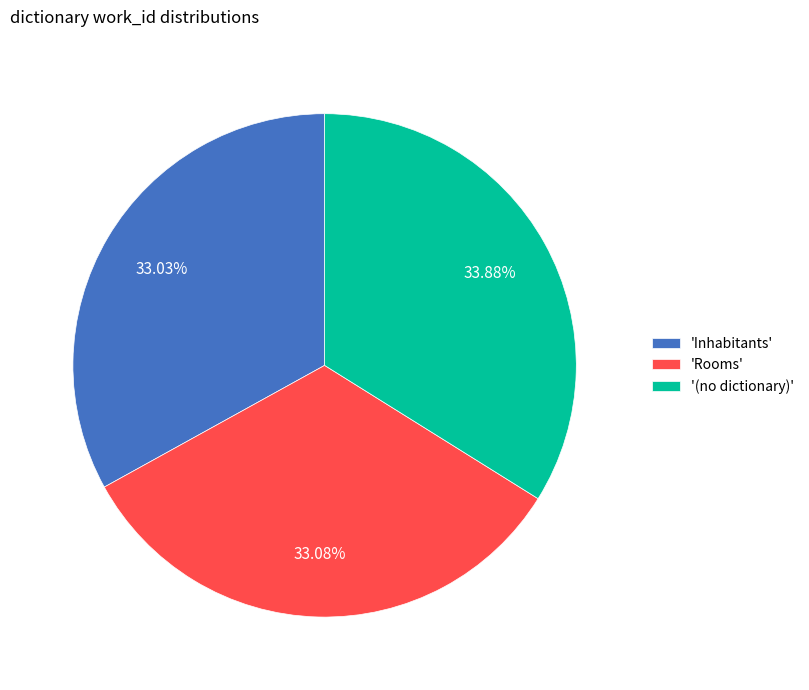

Which slice is the largest?

'(no dictionary)'